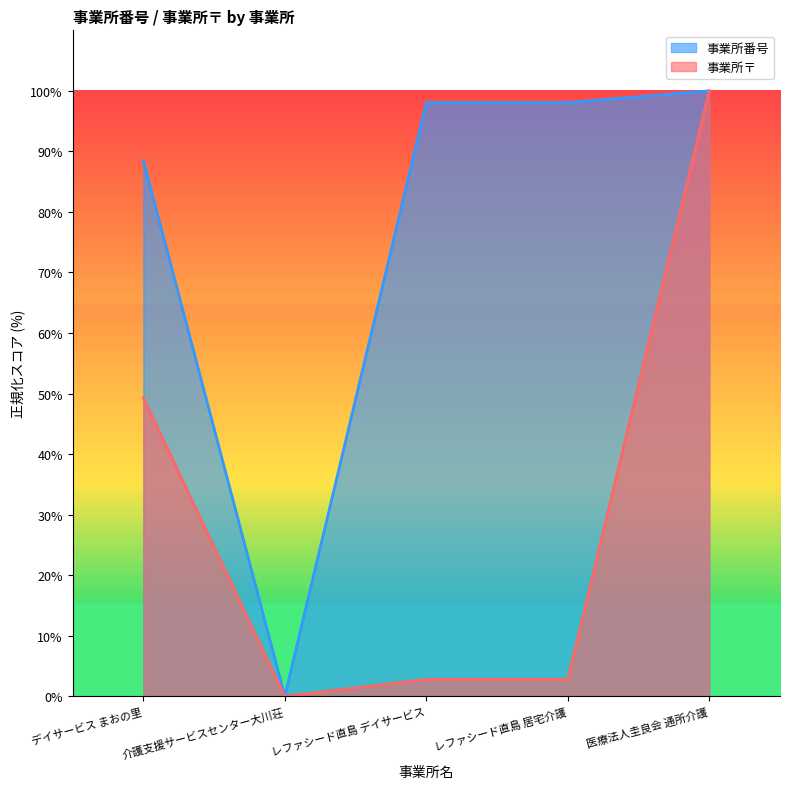

Between デイサービス まおの里 and 介護支援サービスセンター大川荘, which series saw the biggest shift?

事業所番号